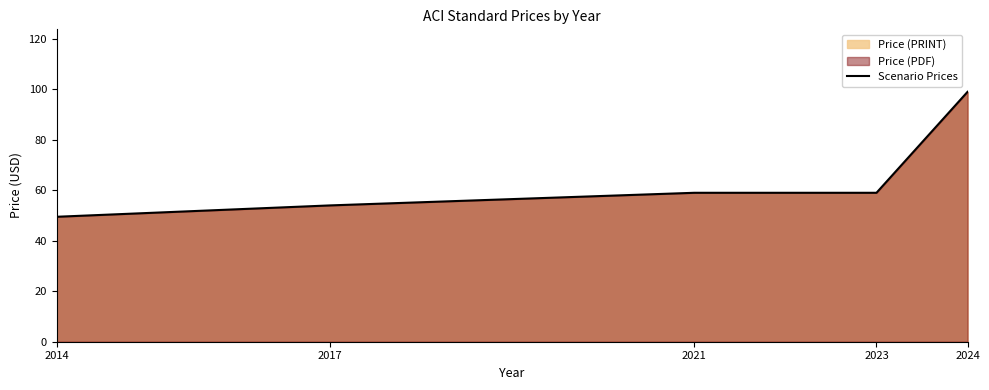

How many lines are shown in the chart?

1